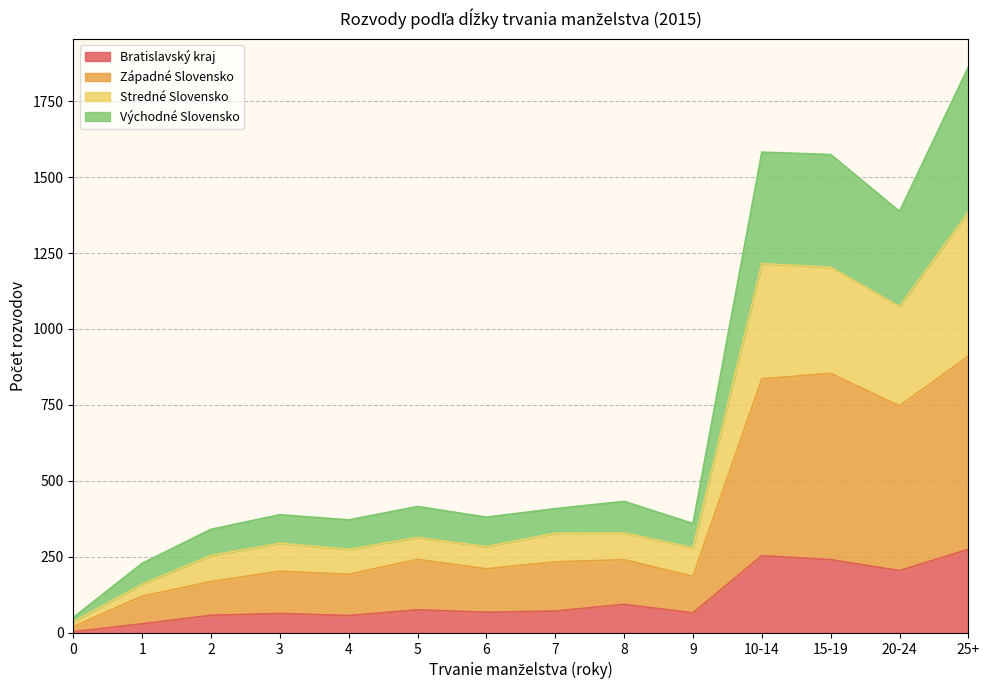

What is the highest value of the Bratislavský kraj series?

275